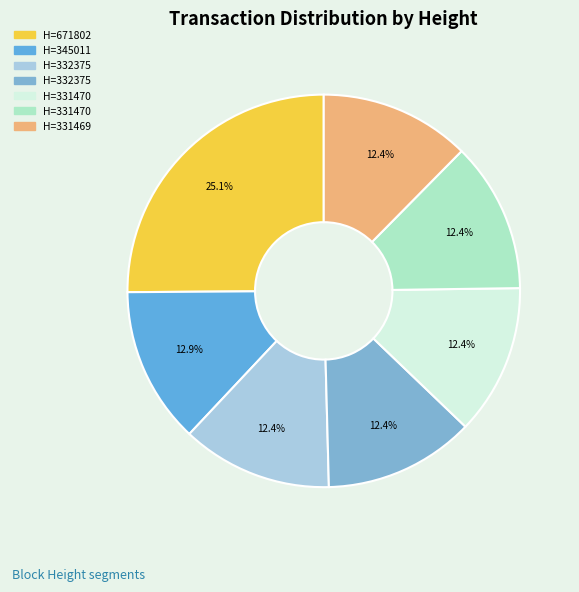

Does any single category account for the majority?

No